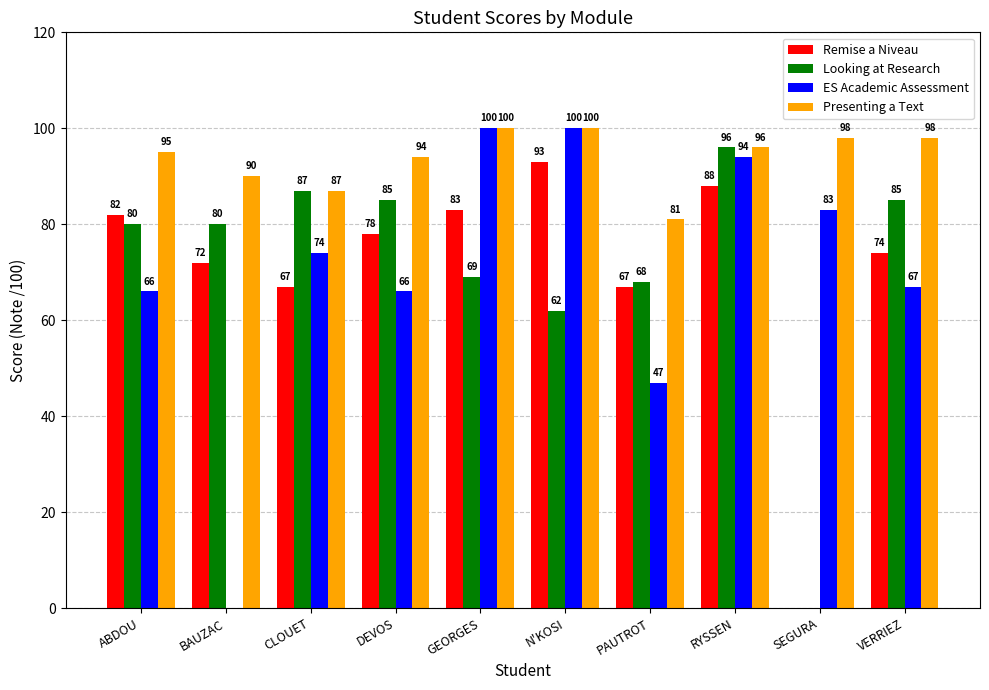

The Looking at Research series shows 87 at CLOUET. True or false?

True